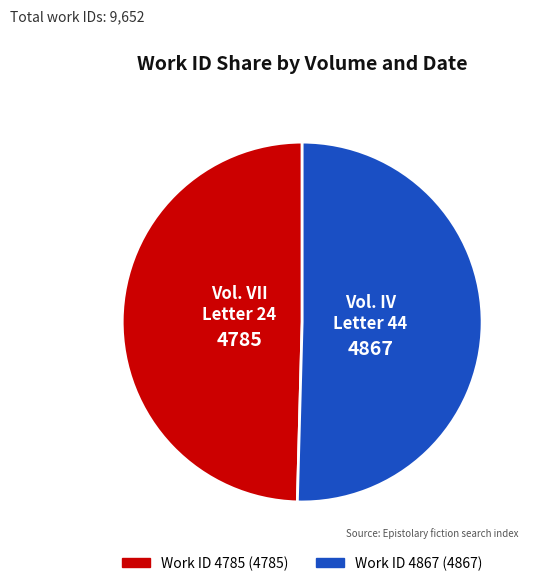

Is there any slice that represents more than half of the pie?

Yes